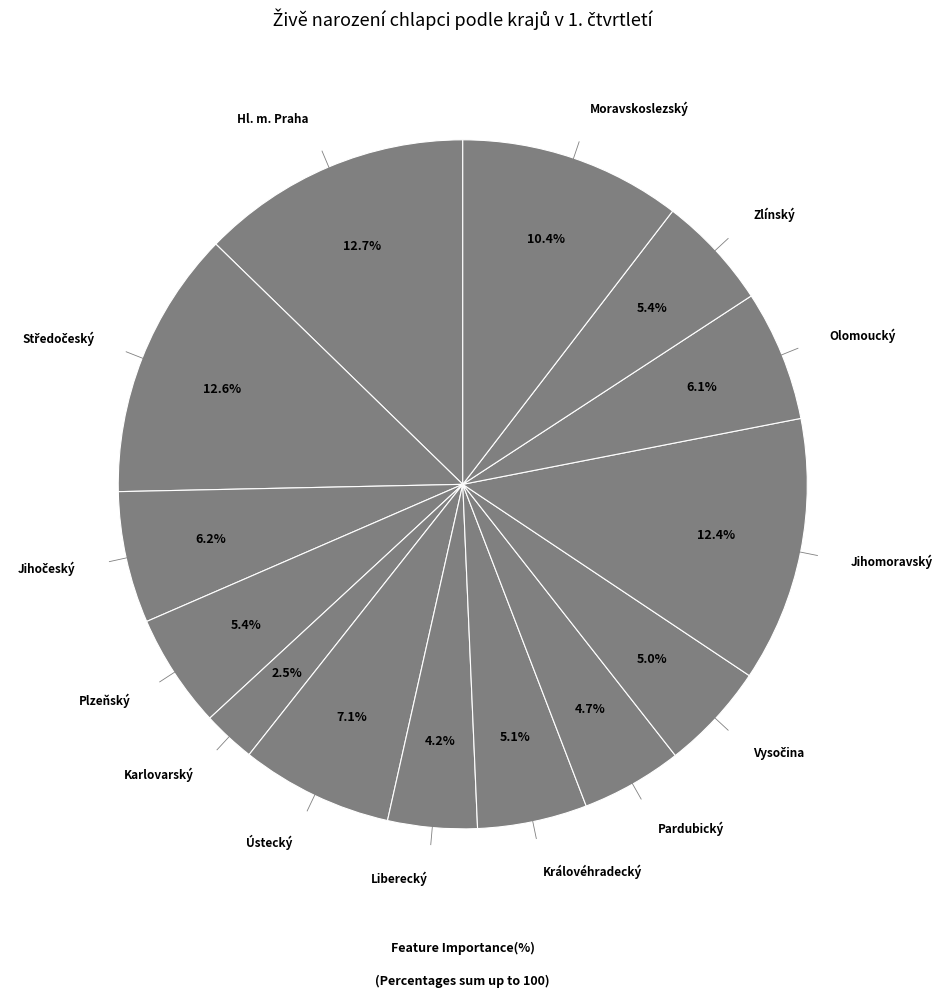

How many segments does this pie chart have?

14